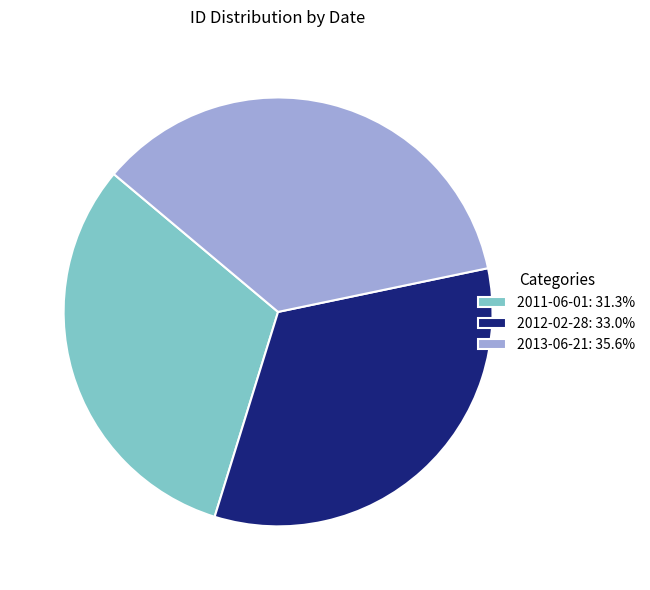

Approximately how many times larger is the value at 2011-06-01: 31.3% compared to 2013-06-21: 35.6%?

0.9